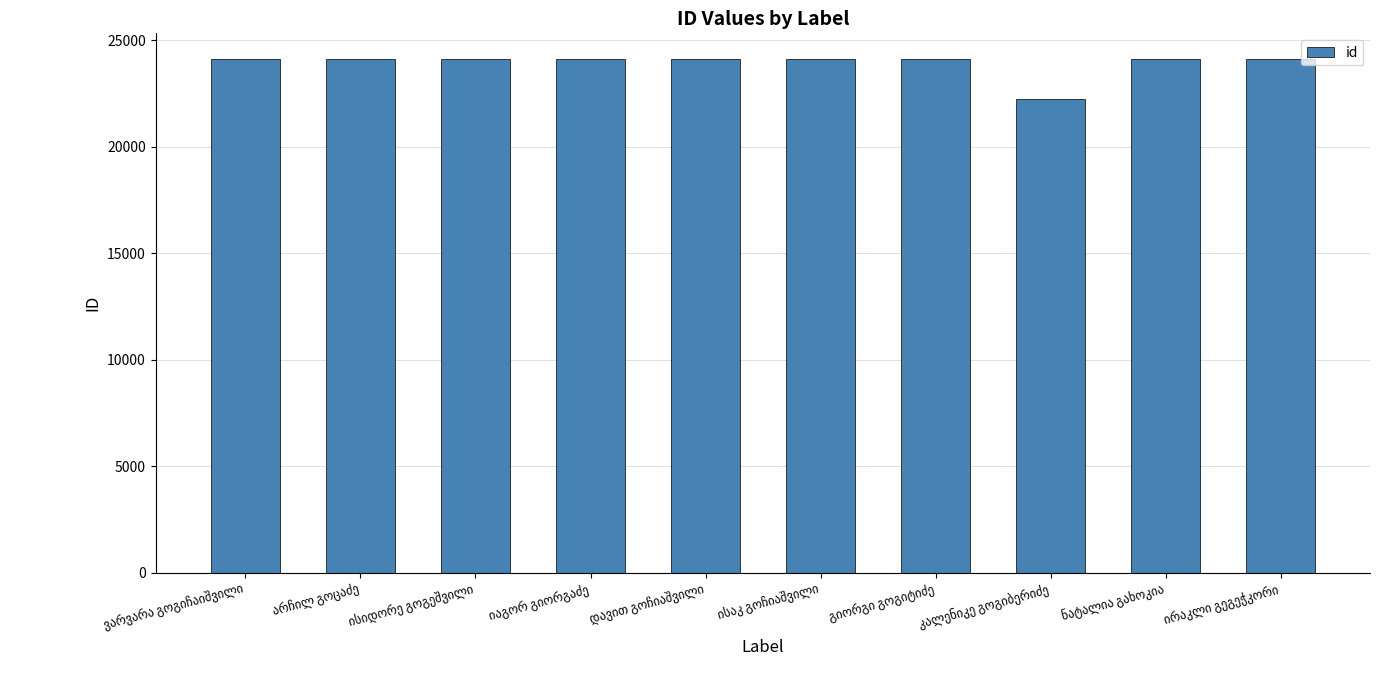

What is the value of the 5th bar from the left?

24110